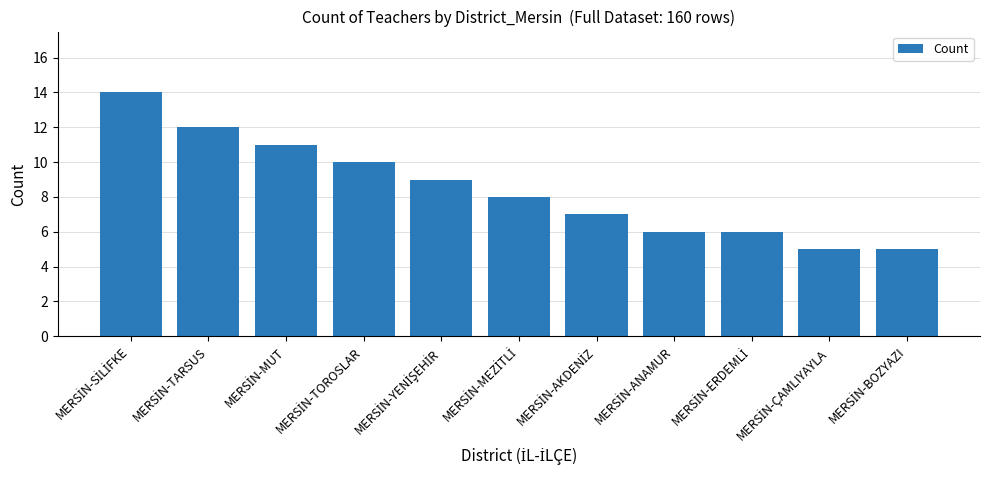

What is the sum of all values?

93